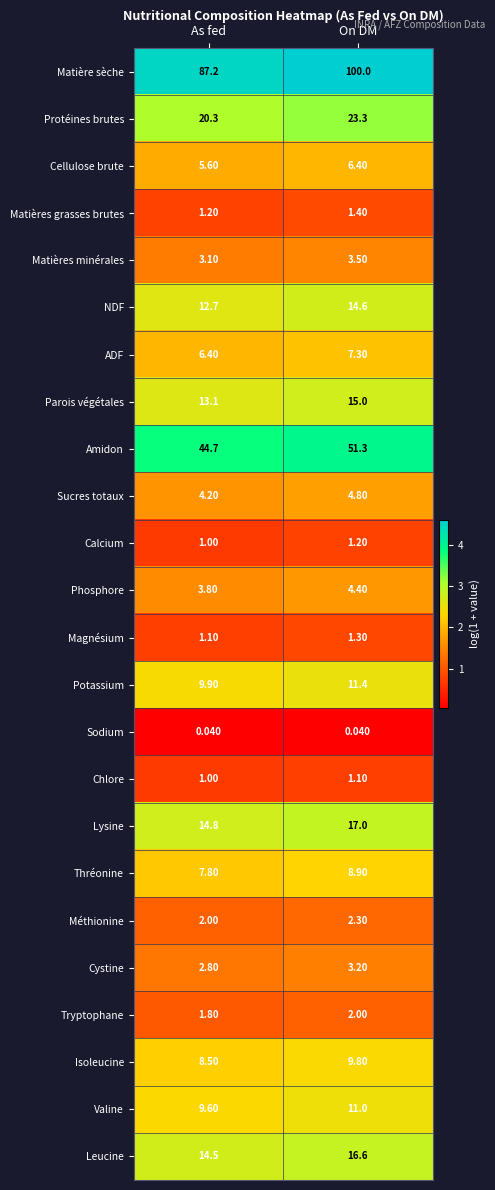

Which category has the highest value in the Sucres totaux series?

On DM